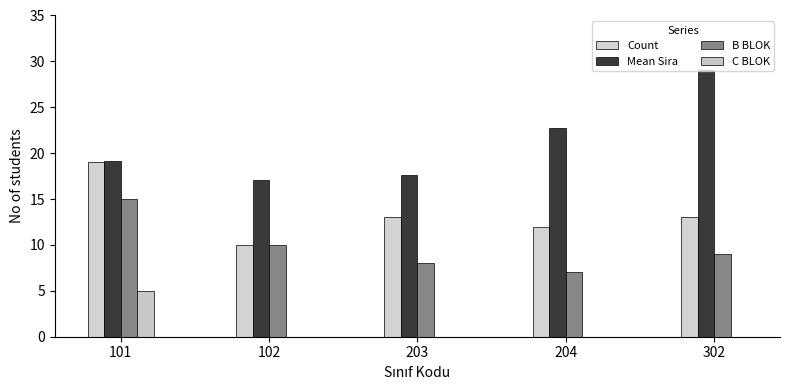

How many groups of bars are there?

5